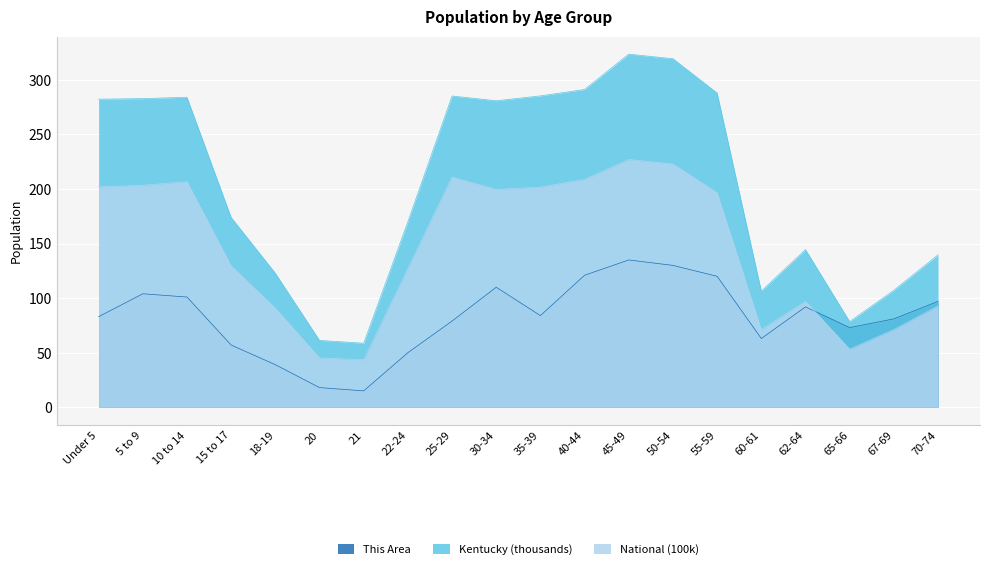

List the labels in order of This Area value, largest first.

45-49, 50-54, 40-44, 55-59, 30-34, 5 to 9, 10 to 14, 70-74, 62-64, 35-39, Under 5, 67-69, 25-29, 65-66, 60-61, 15 to 17, 22-24, 18-19, 20, 21